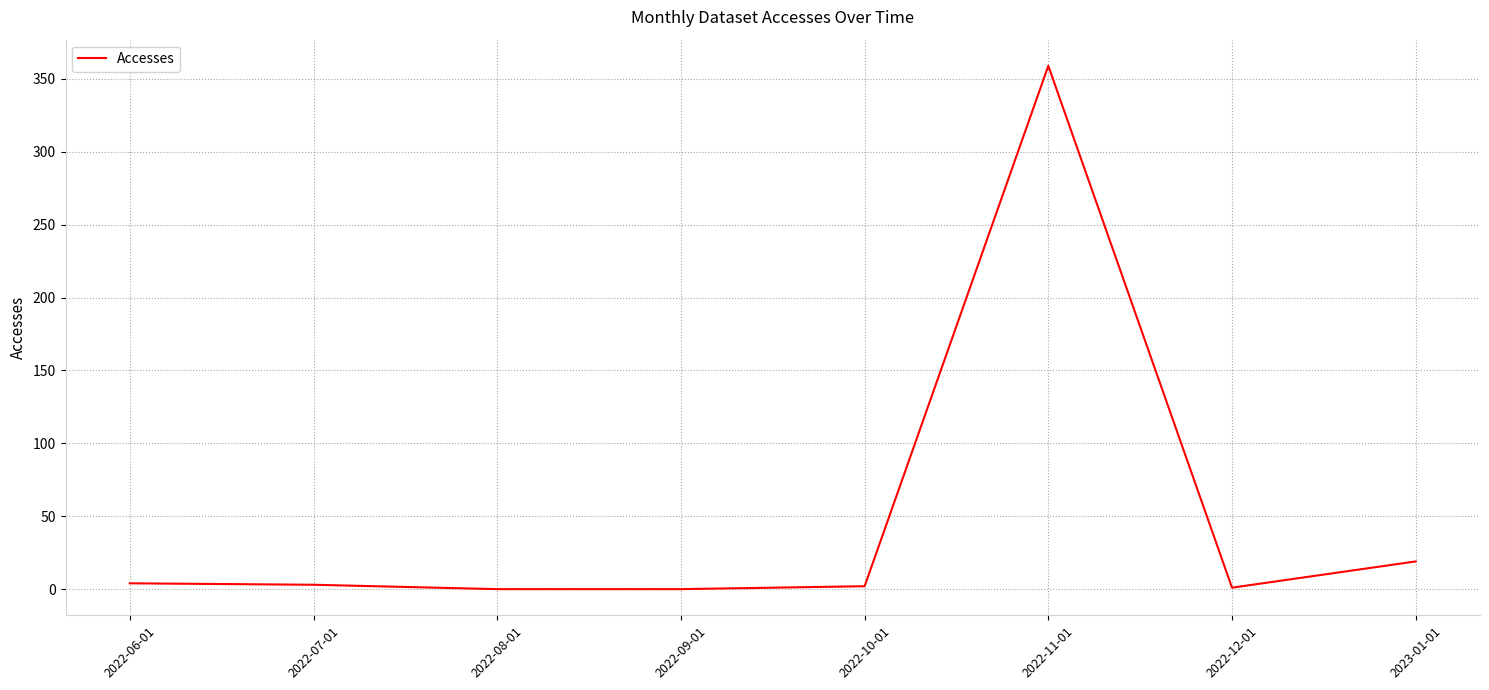

Is it true that the value at 2022-09-01 is 217?

False